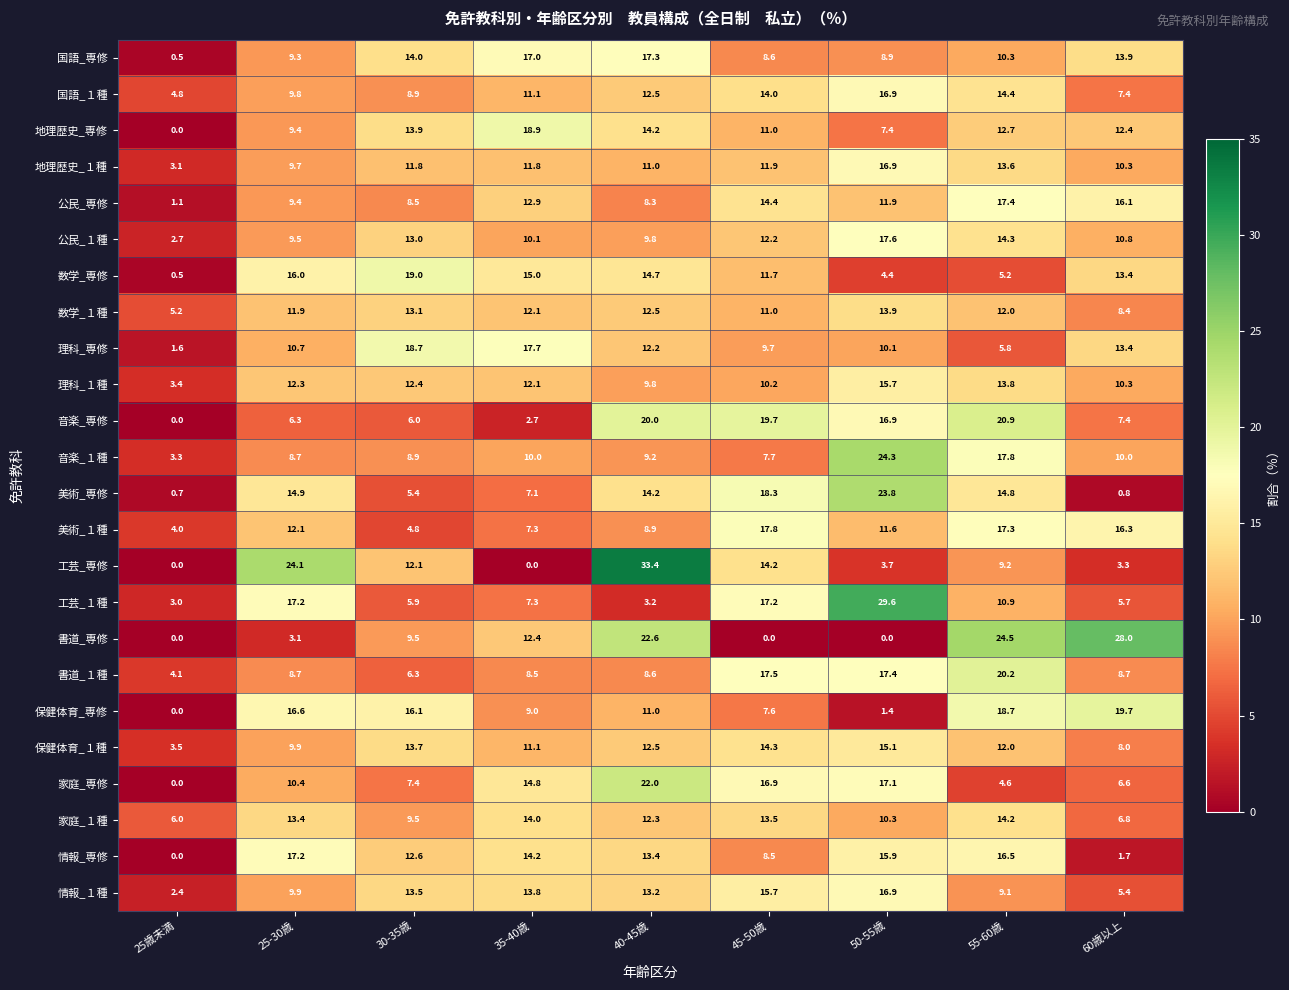

What is the greatest value displayed?

33.4